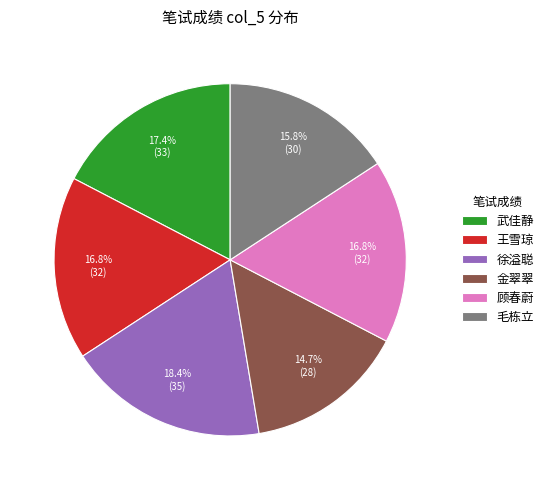

To the nearest percent, what is the average slice percentage?

17%